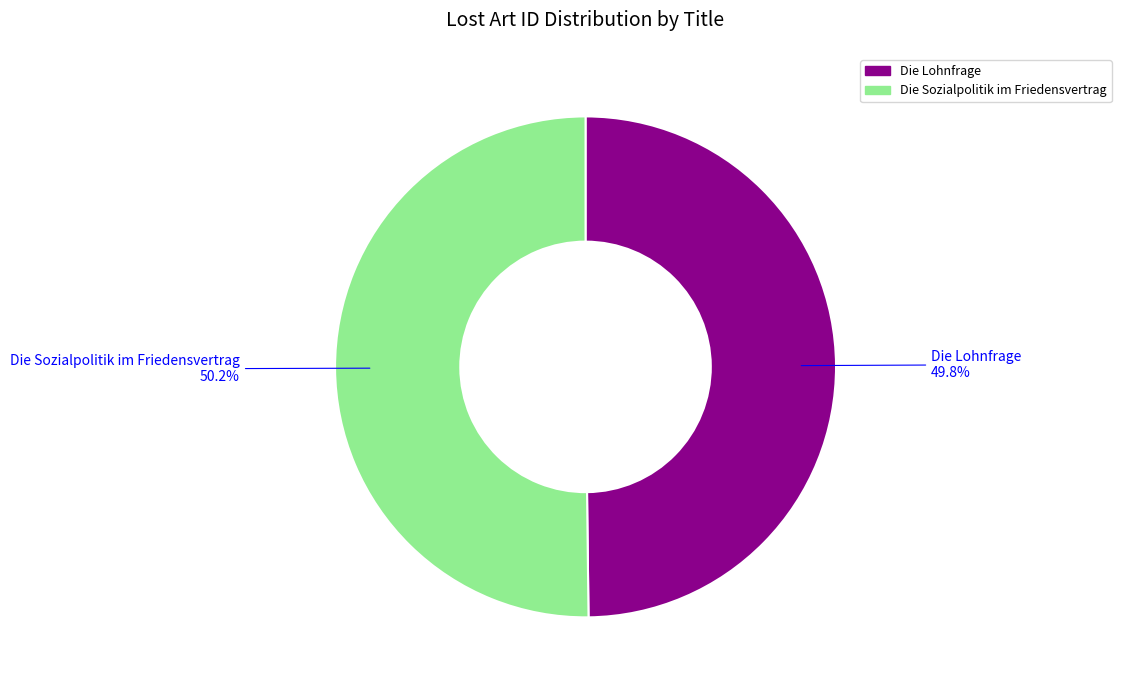

Is it true that Die Lohnfrage is 50% of the pie?

True